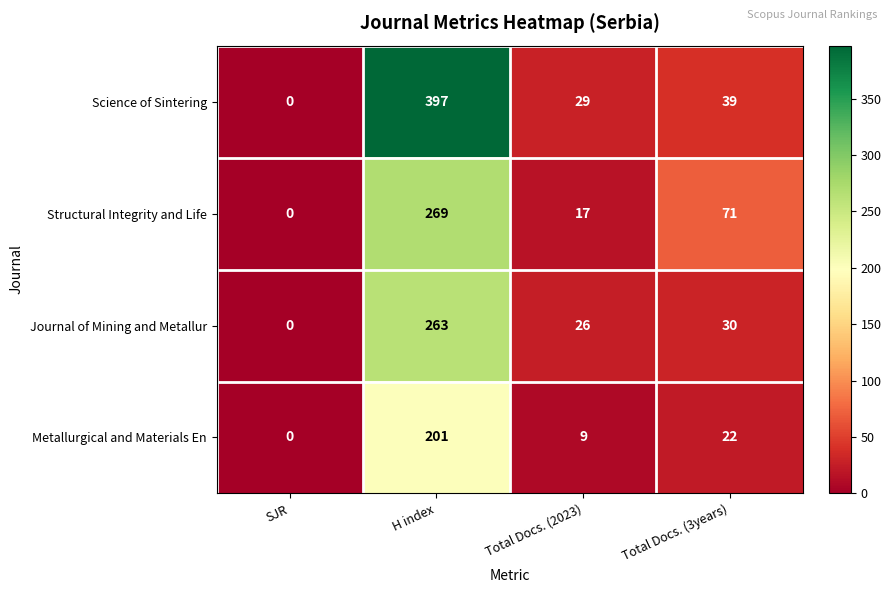

Which series changed the most between SJR and Total Docs. (3years)?

Structural Integrity and Life